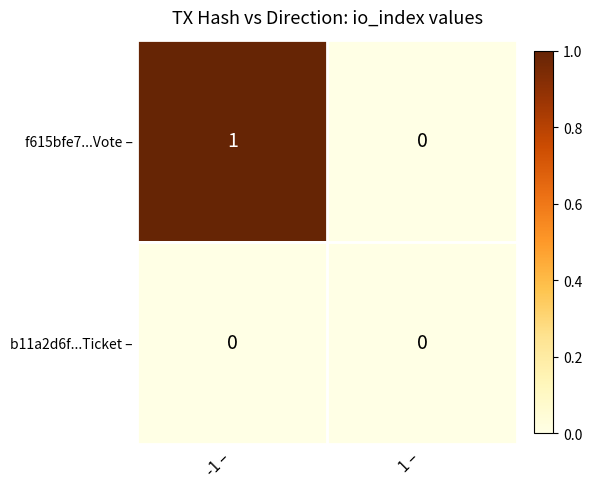

Is it true that f615bfe7...Vote – equals 0 at 1 –?

True